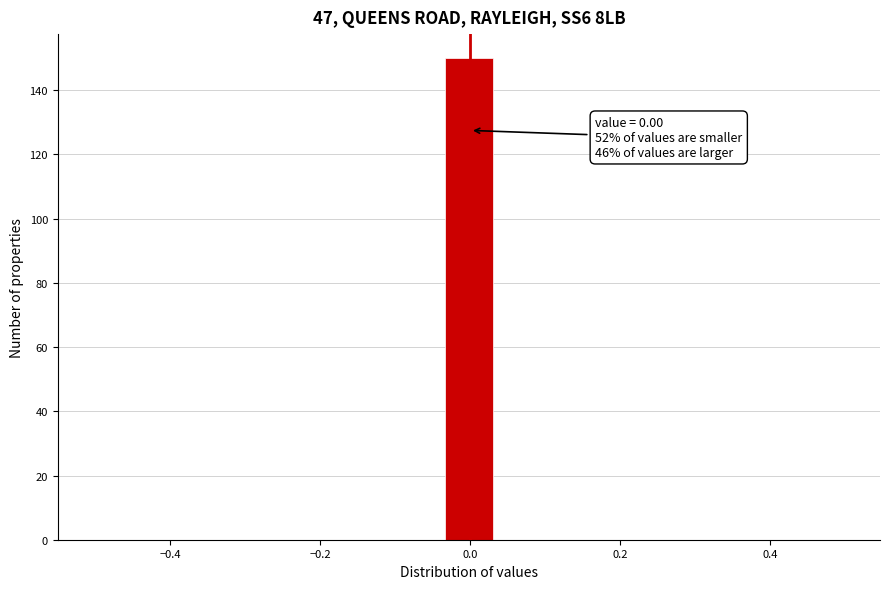

Read against the x-axis, roughly where is the centre of the tallest bar?

0.00